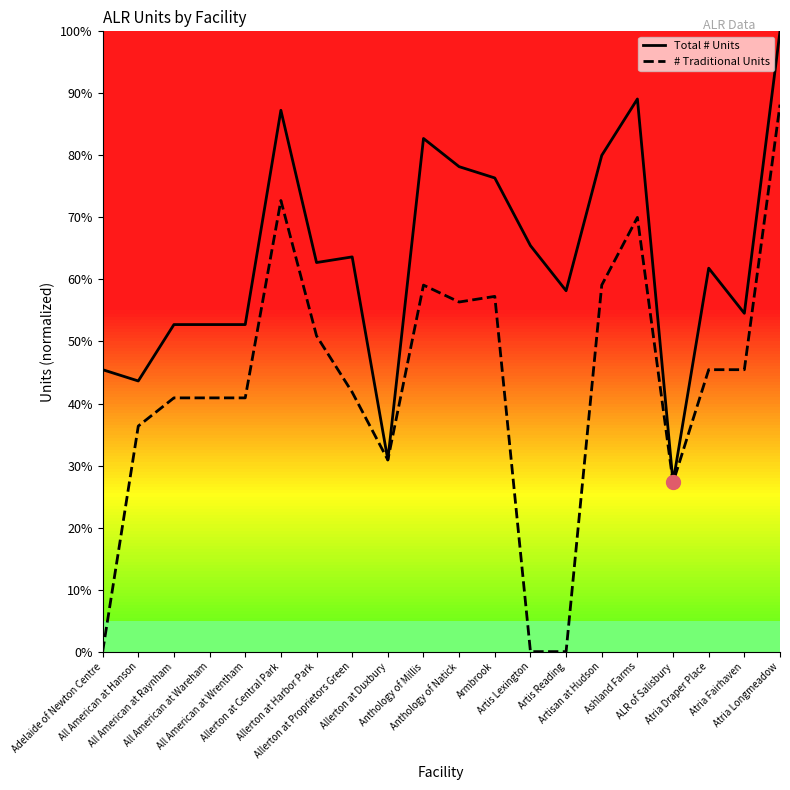

What are all the series names shown in the legend?

Total # Units, # Traditional Units